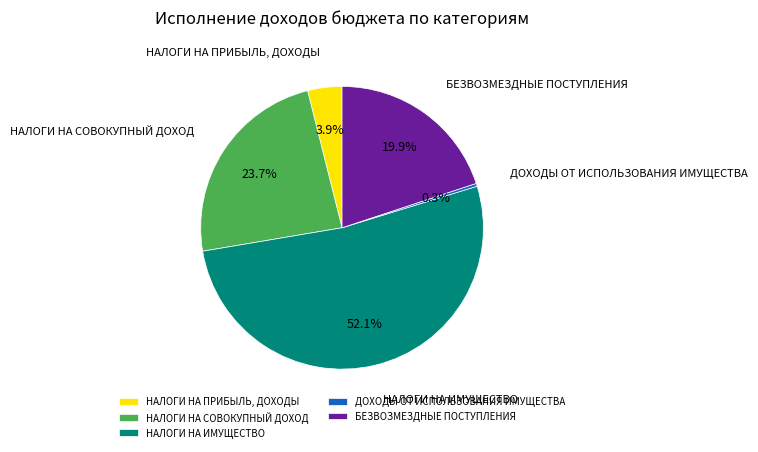

How many segments does this pie chart have?

5